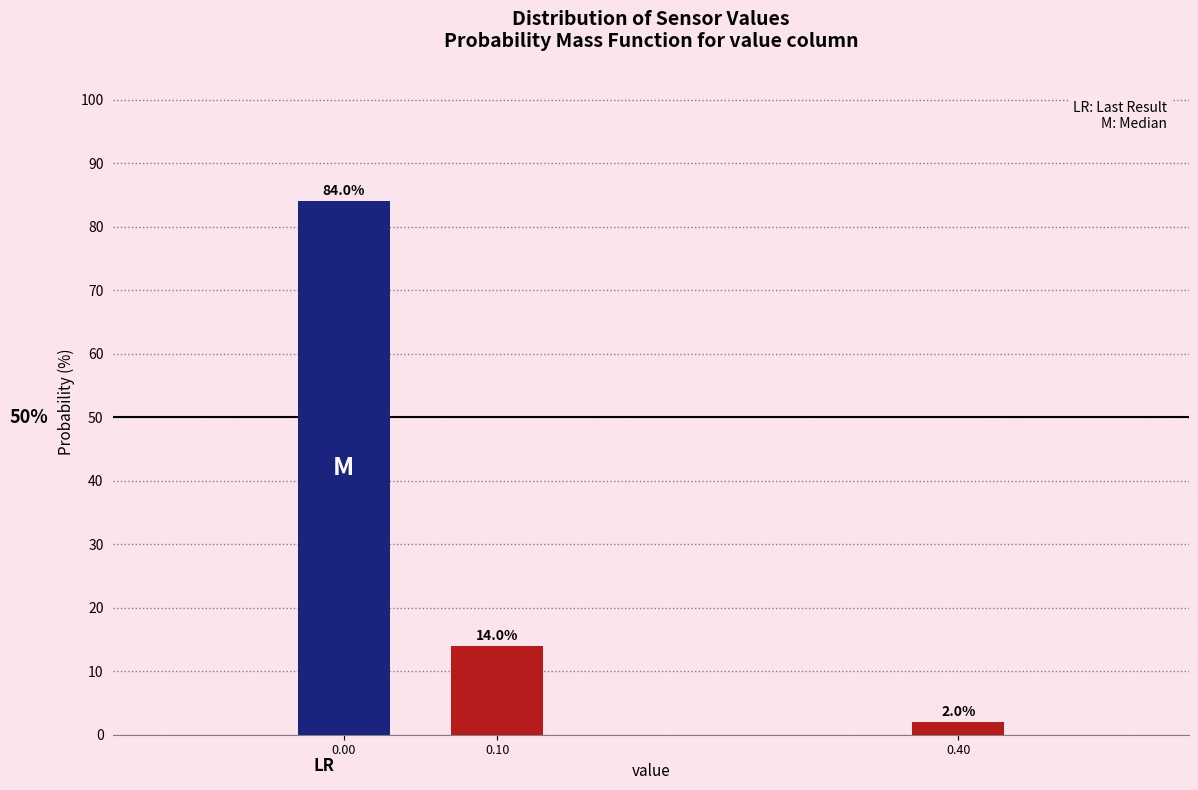

Reading left to right, transcribe all the data shown in this chart.

84.0	14.0	2.0